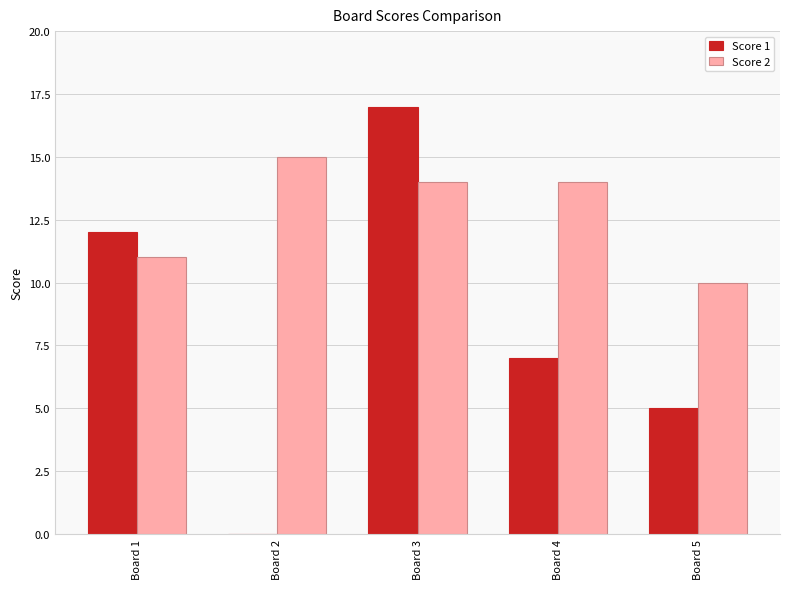

What is the approximate value of Score 1 at Board 4, to the nearest 10?

10